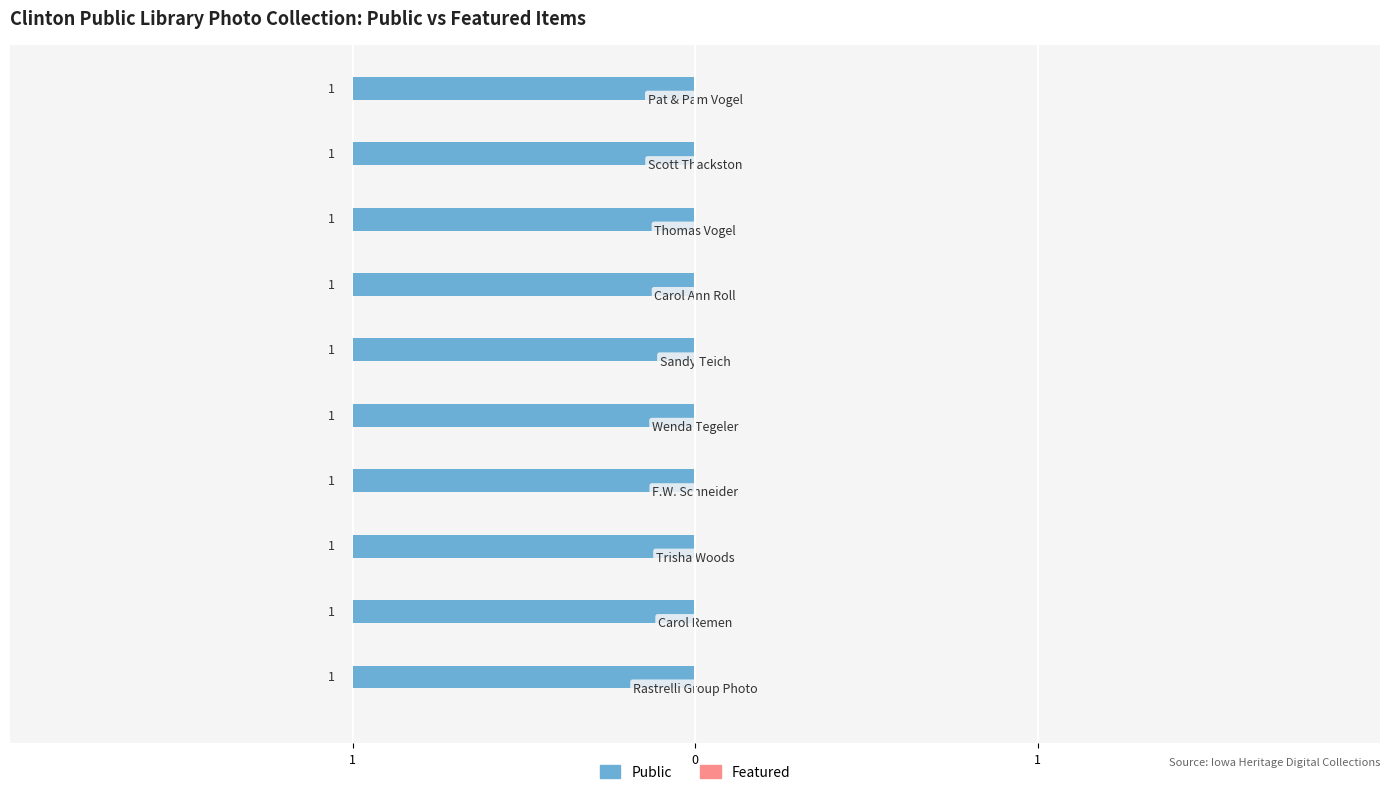

The value of Featured at Trisha Woods is 0. True or false?

True